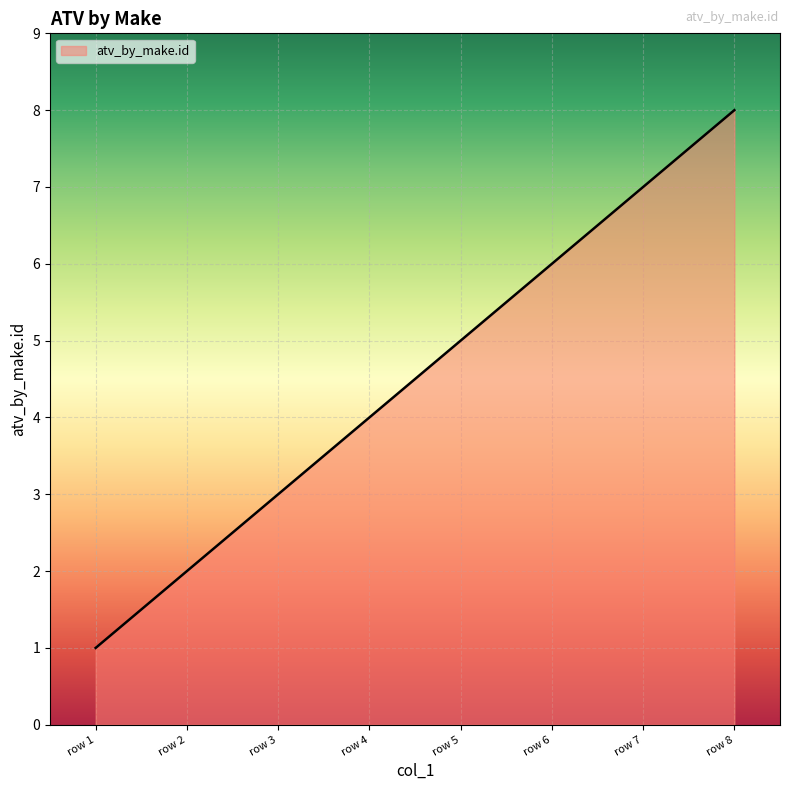

Where is the data nearest to the value 4?

row 4